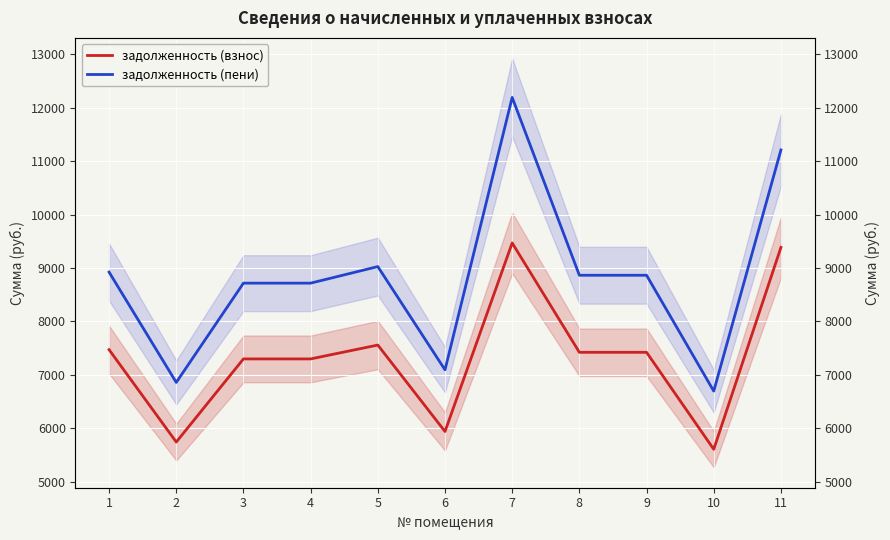

What is the sum of all задолженность (пени) values?

97168.2